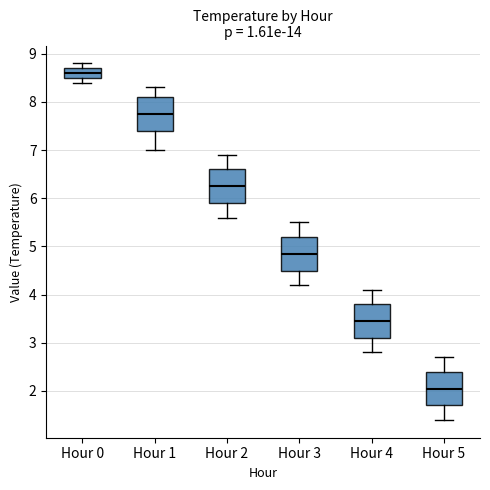

Where does the lower whisker of the box for Hour 2 end on the y-axis? The values are not printed on the chart, so give them approximately, as read against the axis.

5.6